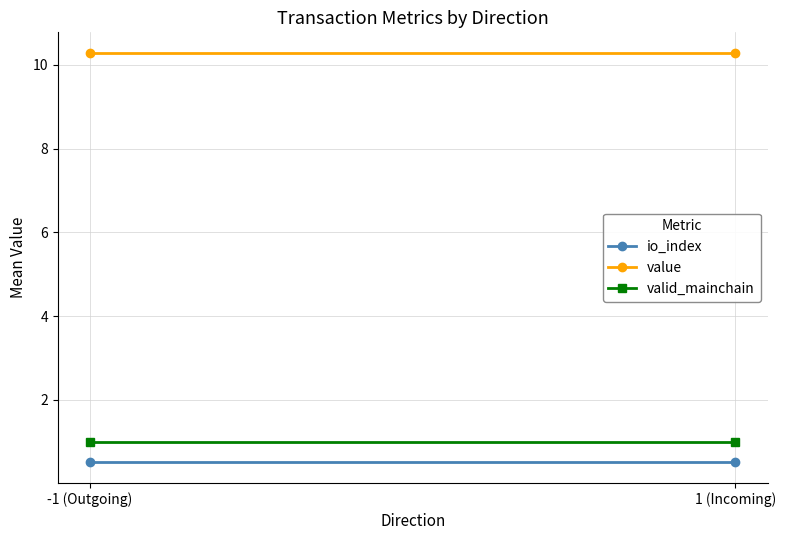

What value does the valid_mainchain series have at -1 (Outgoing)?

1.0